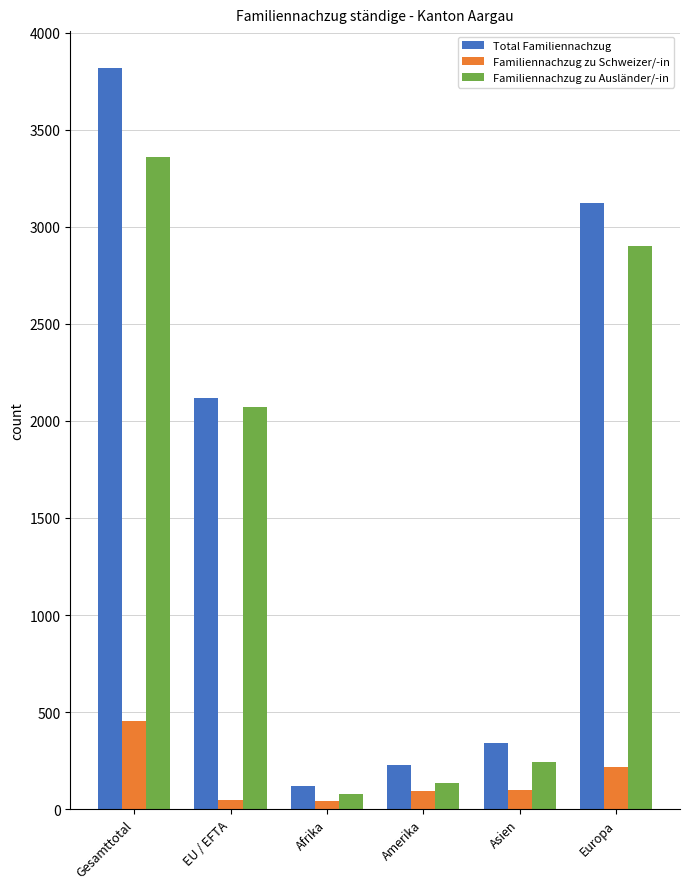

What is the greatest value displayed?

3818